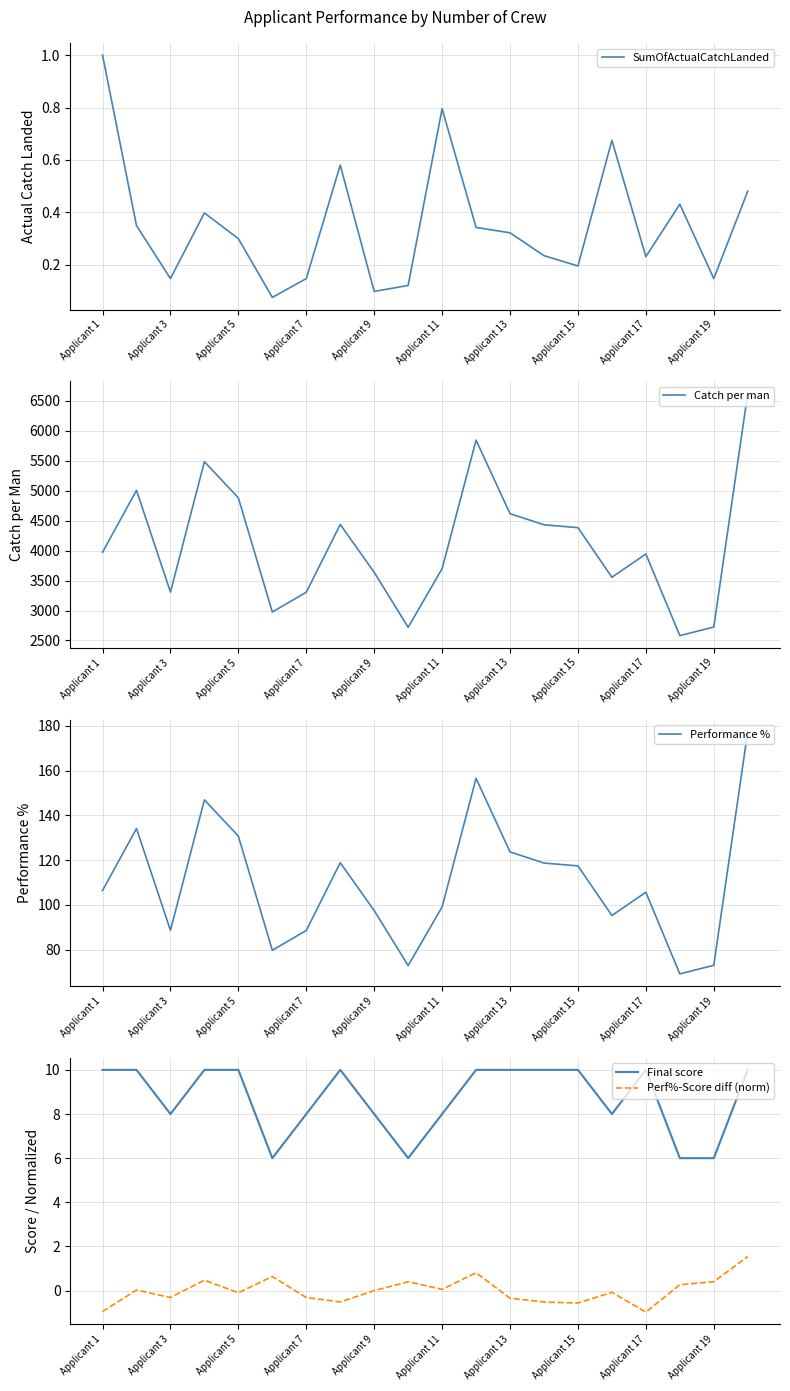

What value does the Perf%-Score diff (norm) series have at Applicant 1?

-0.9